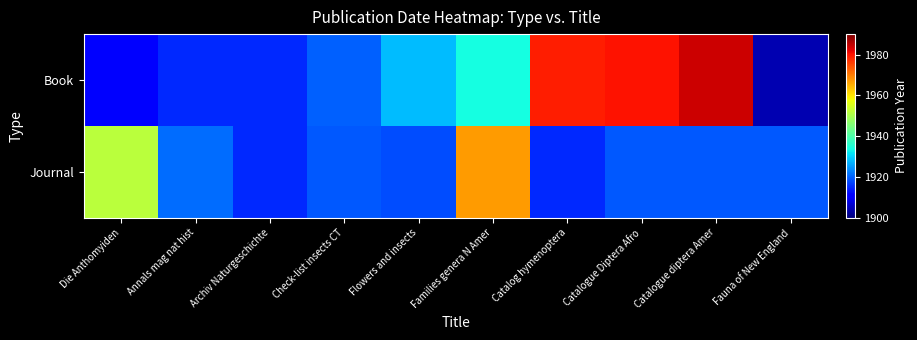

At how many categories does at least one series exceed 1920?

7